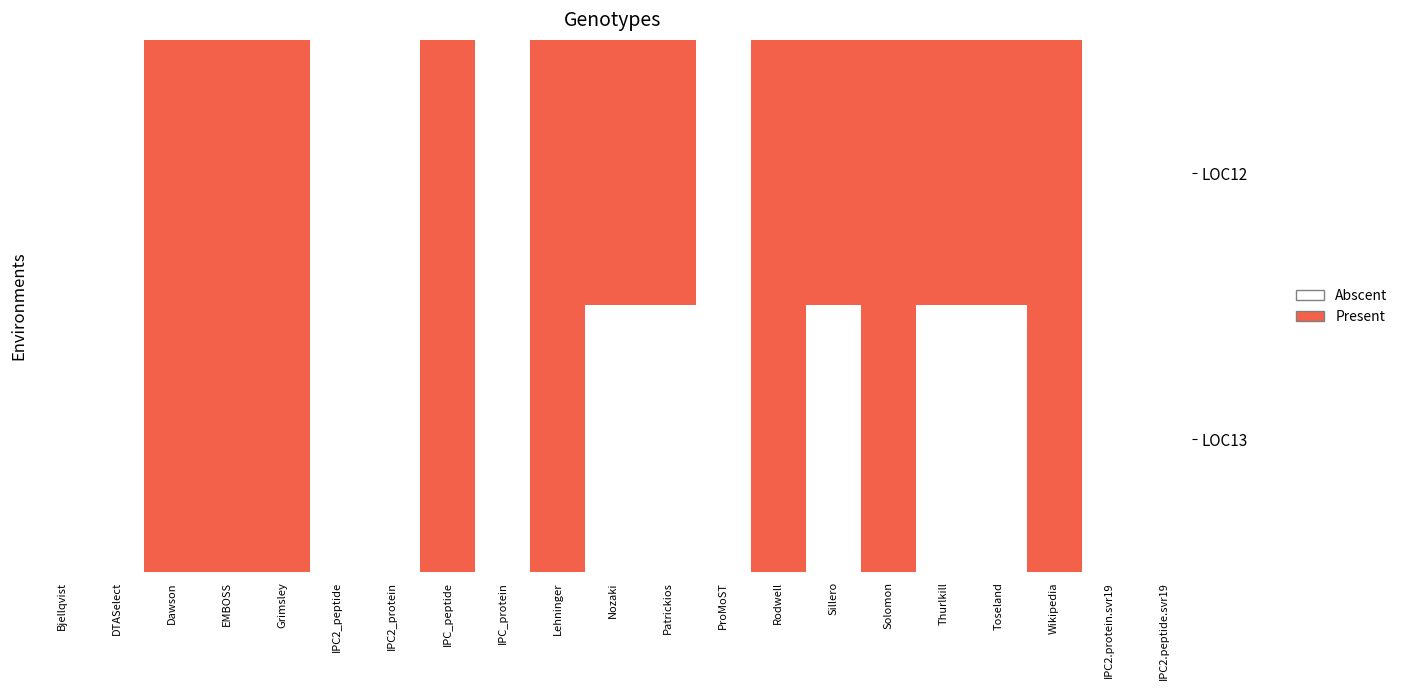

Reading left to right, extract all data points from this chart.

LOC12: Bjellqvist=0	DTASelect=0	Dawson=1	EMBOSS=1	Grimsley=1	IPC2_peptide=0	IPC2_protein=0	IPC_peptide=1	IPC_protein=0	Lehninger=1	Nozaki=1	Patrickios=1	ProMoST=0	Rodwell=1	Sillero=1	Solomon=1	Thurlkill=1	Toseland=1	Wikipedia=1	IPC2.protein.svr19=0	IPC2.peptide.svr19=0
LOC13: Bjellqvist=0	DTASelect=0	Dawson=1	EMBOSS=1	Grimsley=1	IPC2_peptide=0	IPC2_protein=0	IPC_peptide=1	IPC_protein=0	Lehninger=1	Nozaki=0	Patrickios=0	ProMoST=0	Rodwell=1	Sillero=0	Solomon=1	Thurlkill=0	Toseland=0	Wikipedia=1	IPC2.protein.svr19=0	IPC2.peptide.svr19=0